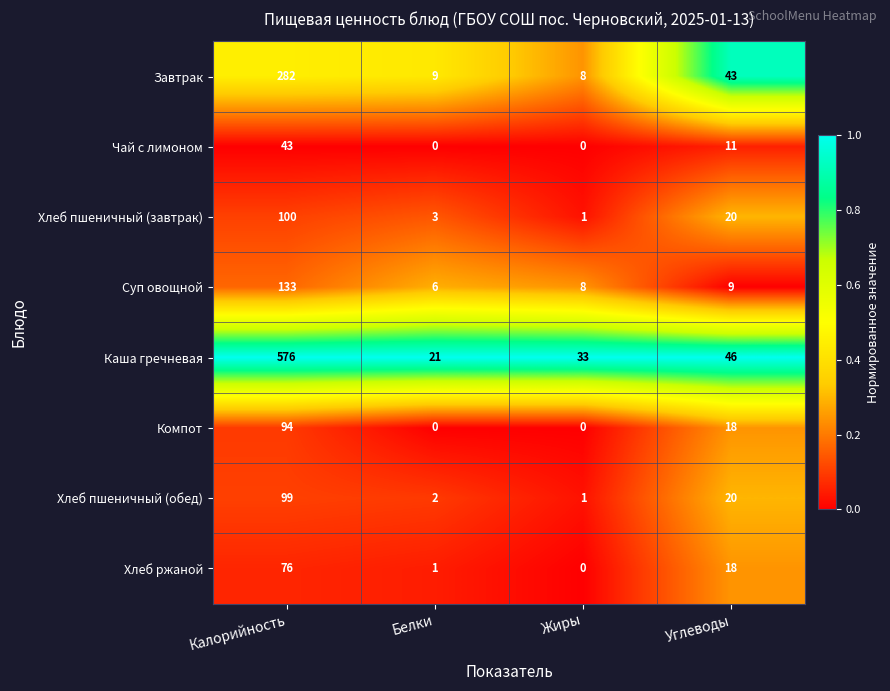

What is the maximum value for Суп овощной?

133